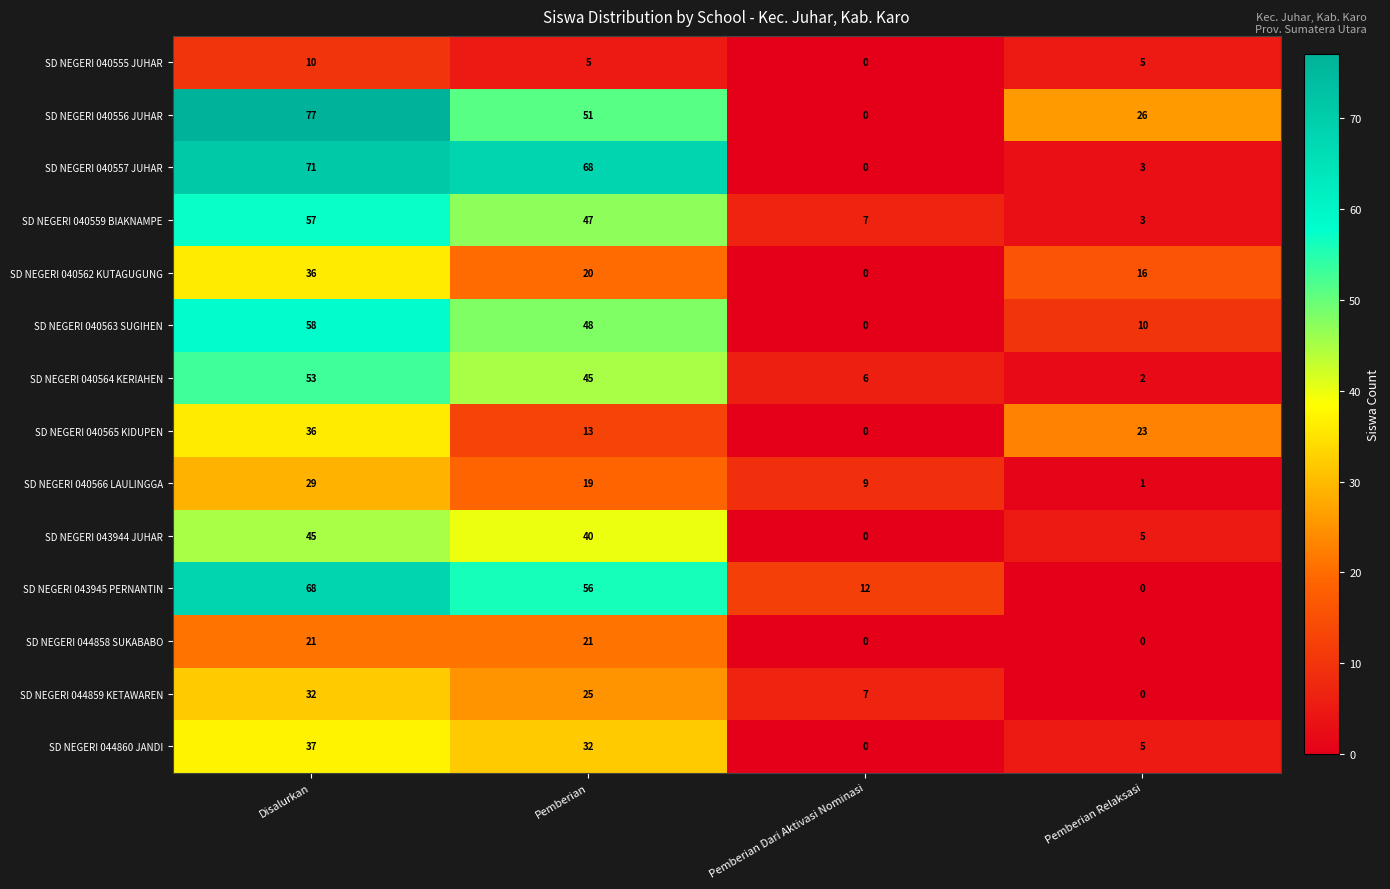

What is the difference between the highest and lowest values at Pemberian Dari Aktivasi Nominasi?

12